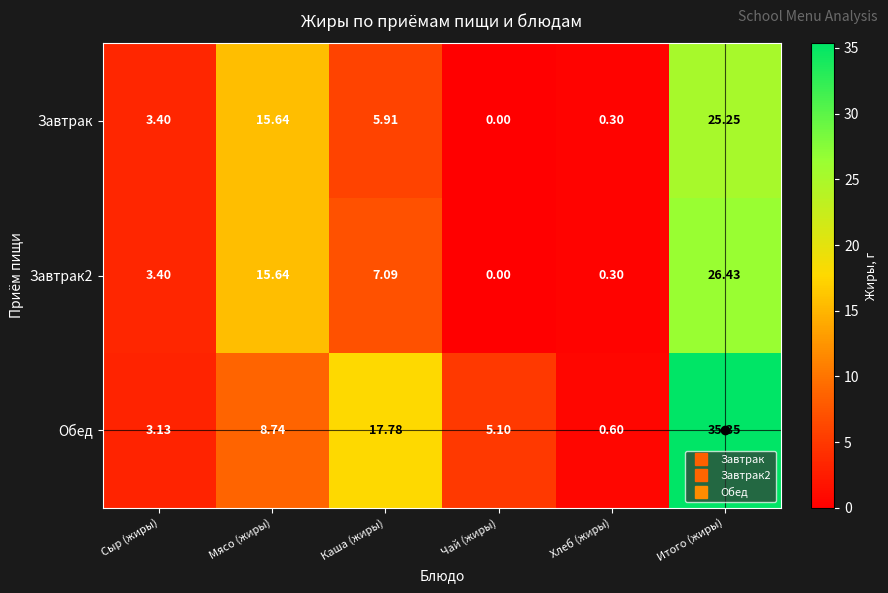

What is the total value across all series at Итого (жиры)?

87.0